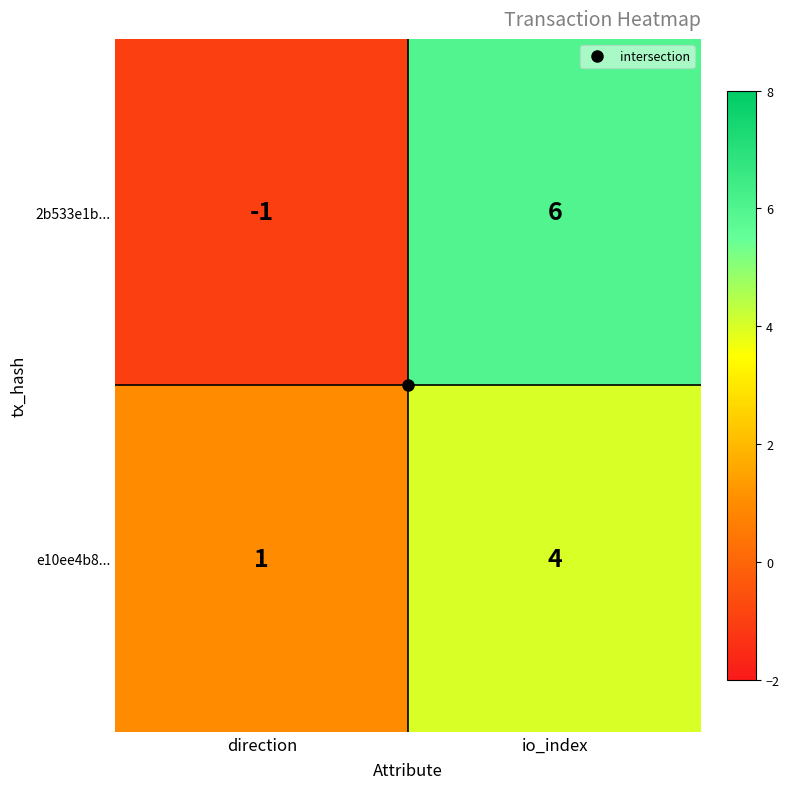

The value of 2b533e1b... at direction is -1. True or false?

True